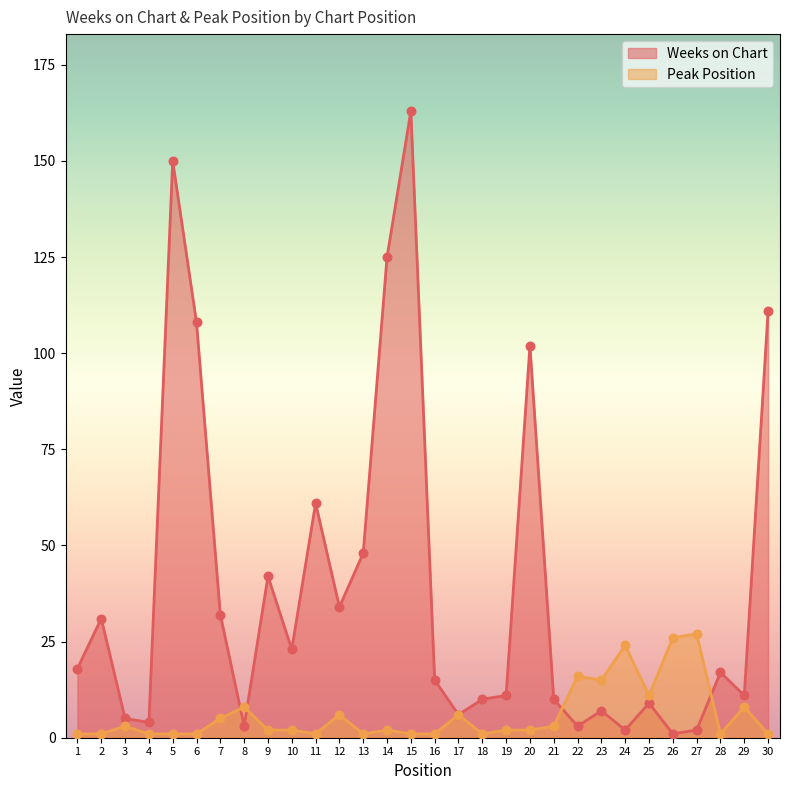

What are all the series names shown in the legend?

Weeks on Chart, Peak Position